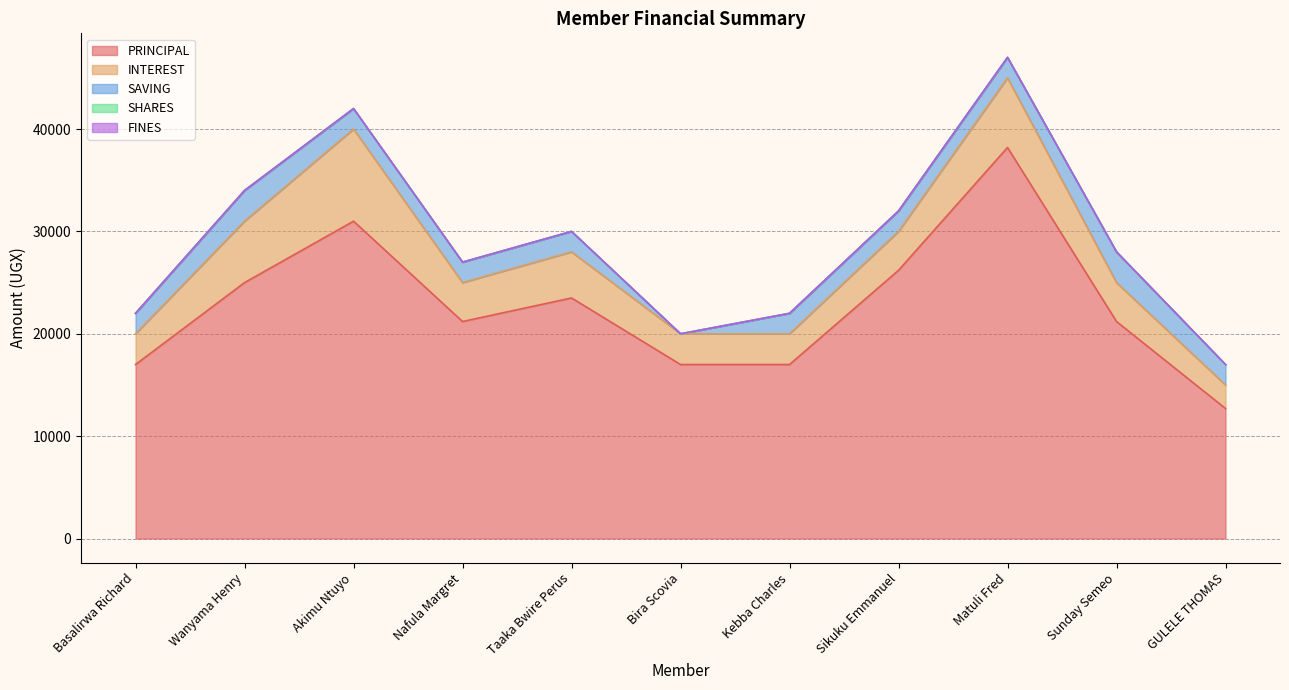

What is the spread (max minus min) of values at GULELE THOMAS?

12700